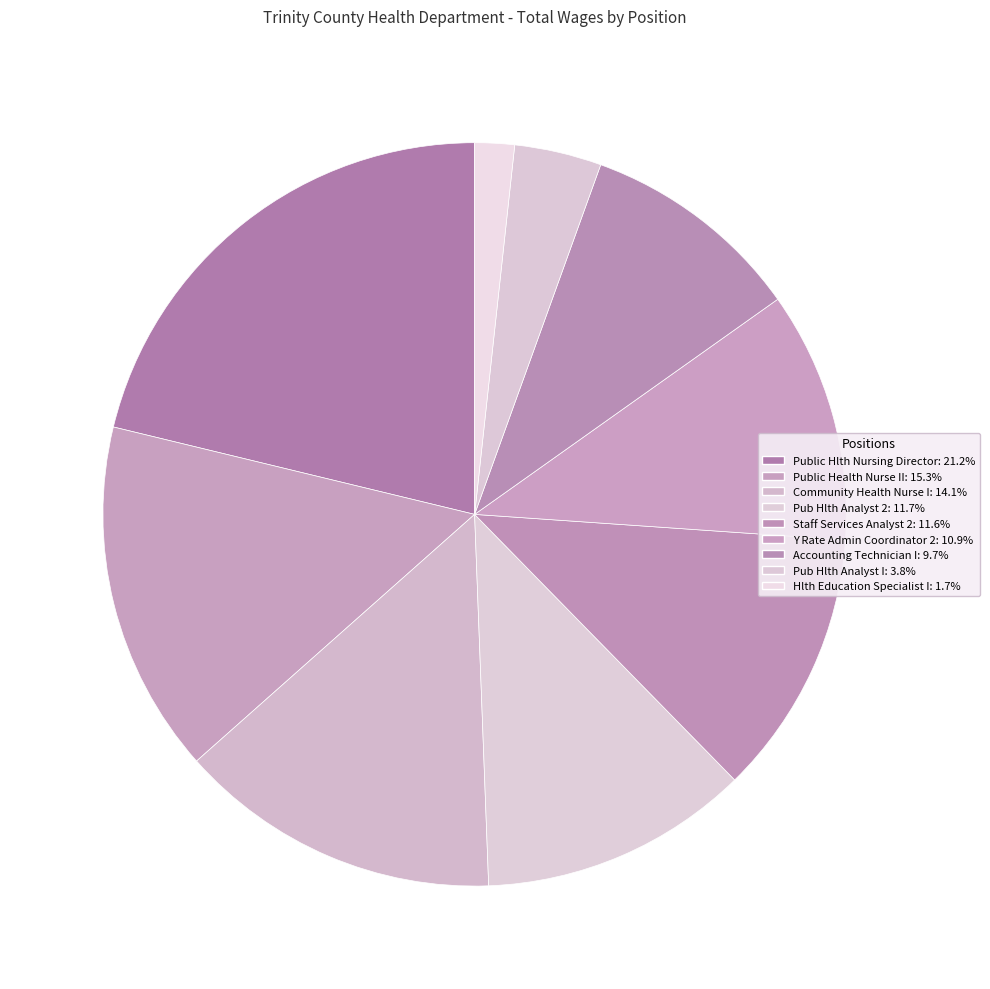

Combined, do Staff Services Analyst 2 and Y Rate Admin Coordinator 2 account for over 50%?

No